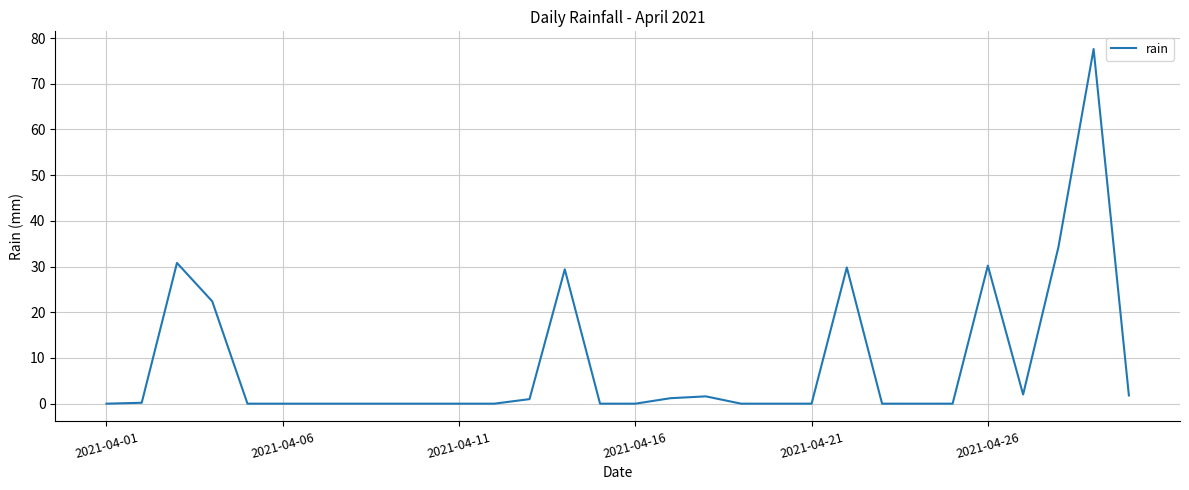

What is the greatest value displayed?

77.6